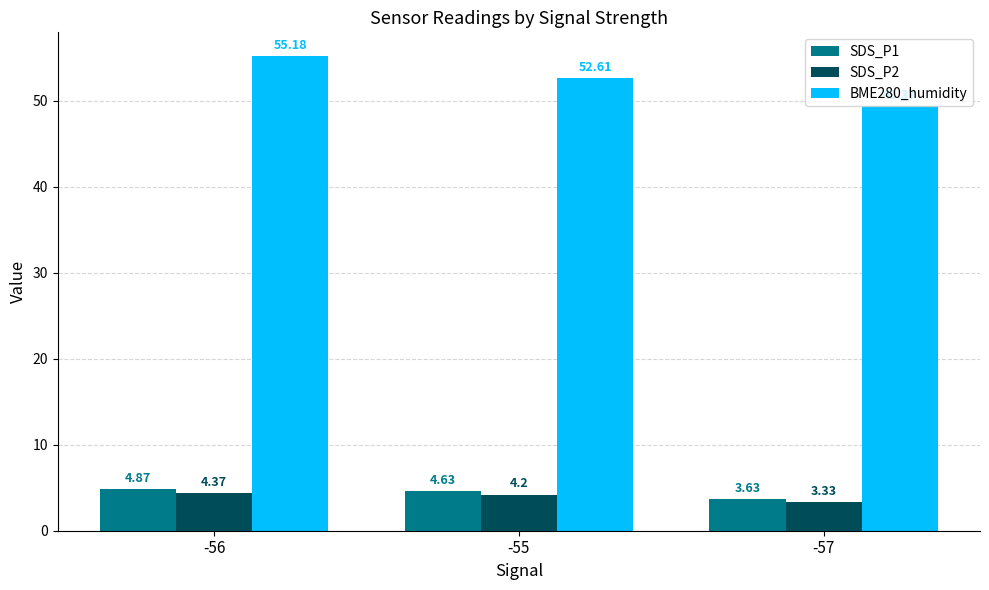

How many series are shown in this chart?

3